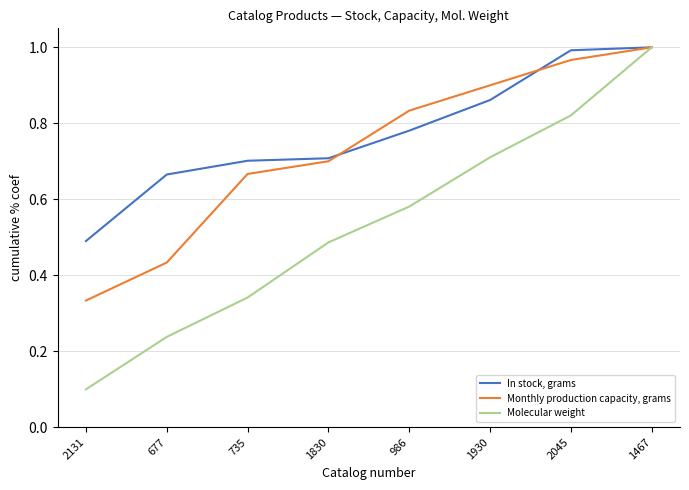

What are all the series names shown in the legend?

In stock, grams, Monthly production capacity, grams, Molecular weight